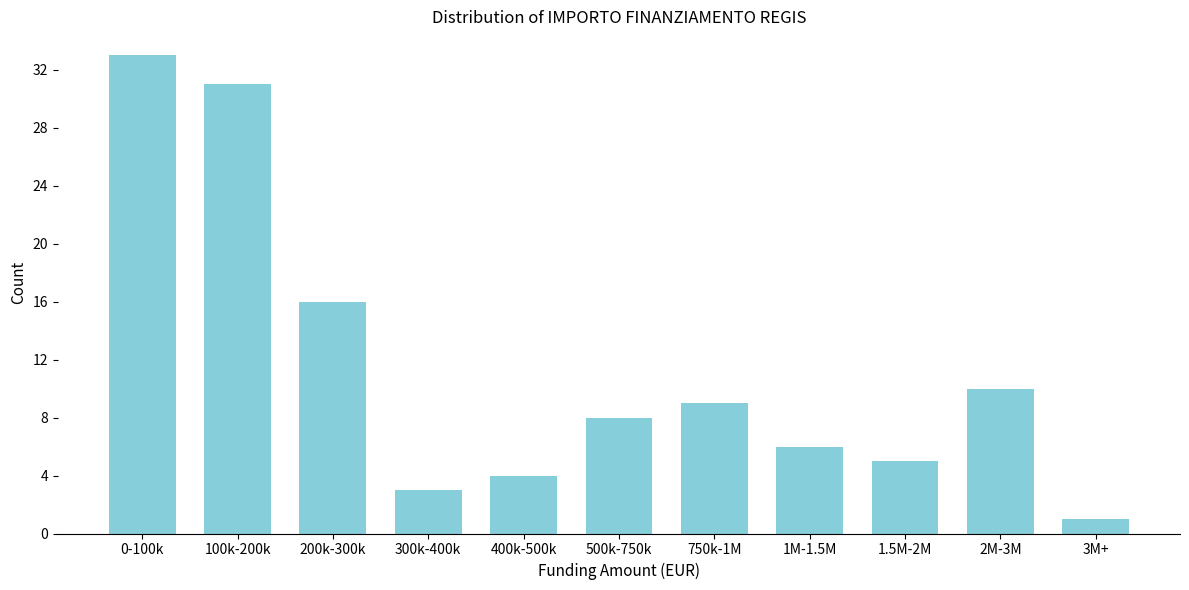

Reading left to right, what are all the values shown in this chart?

33	31	16	3	4	8	9	6	5	10	1